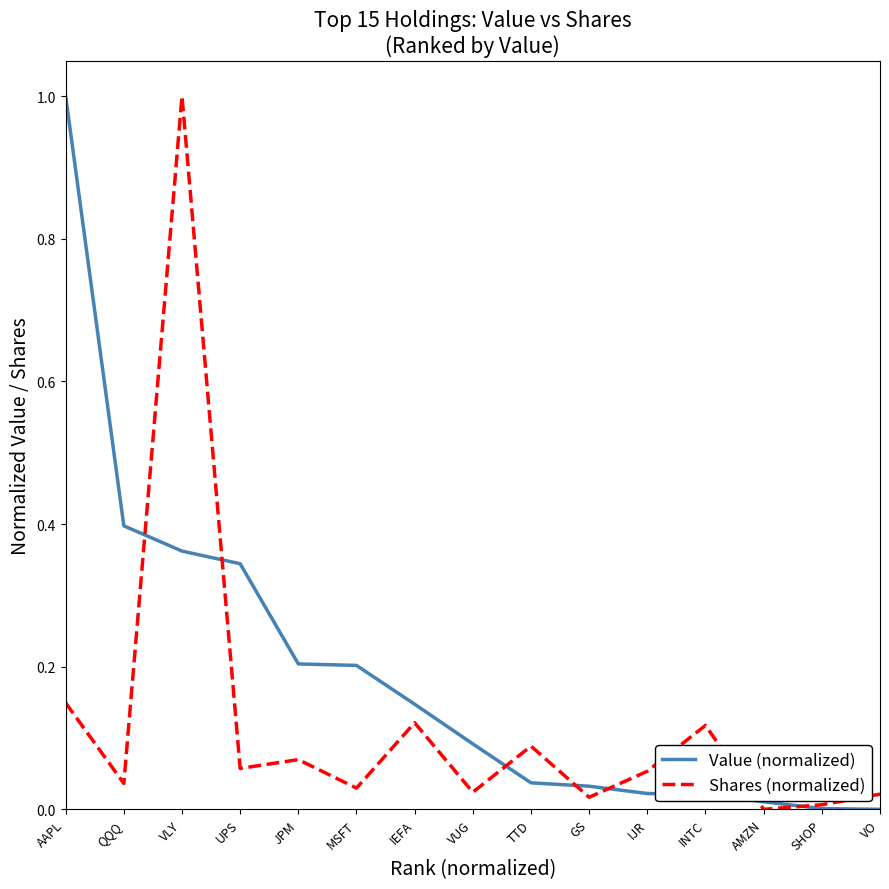

What is the sum of all Value (normalized) values?

2.9